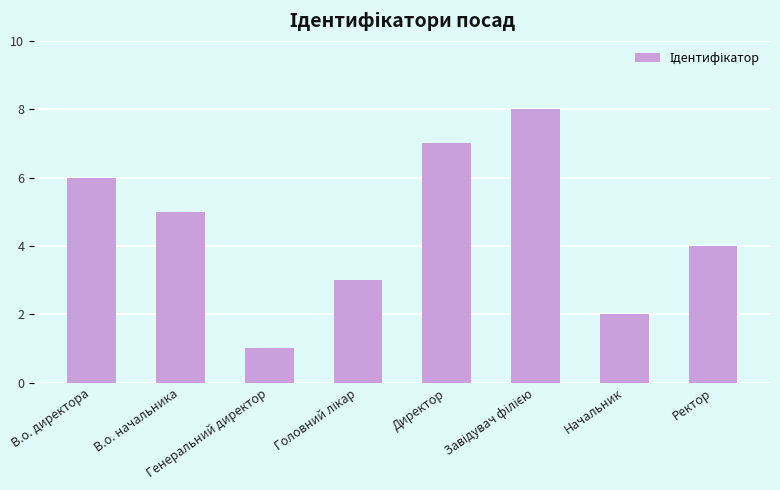

Which label corresponds to the smallest value in the chart?

Генеральний директор